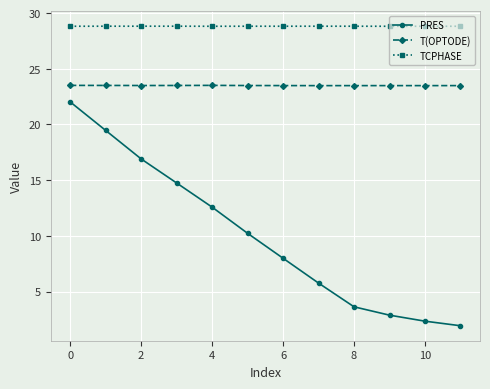

What is the average value of the PRES series?

10.0